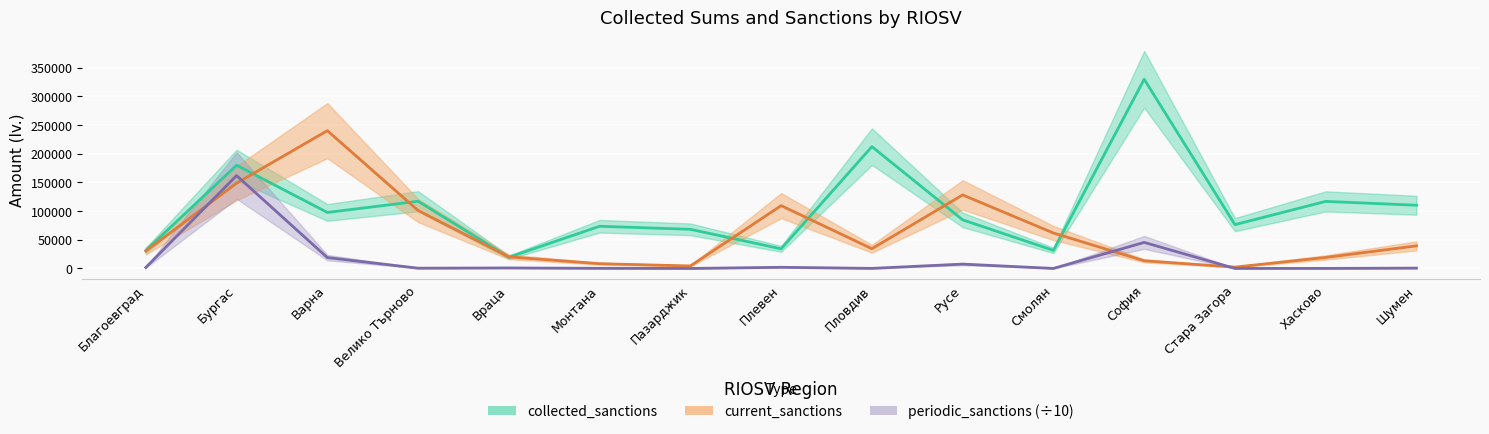

How many categories are shown in the chart?

15